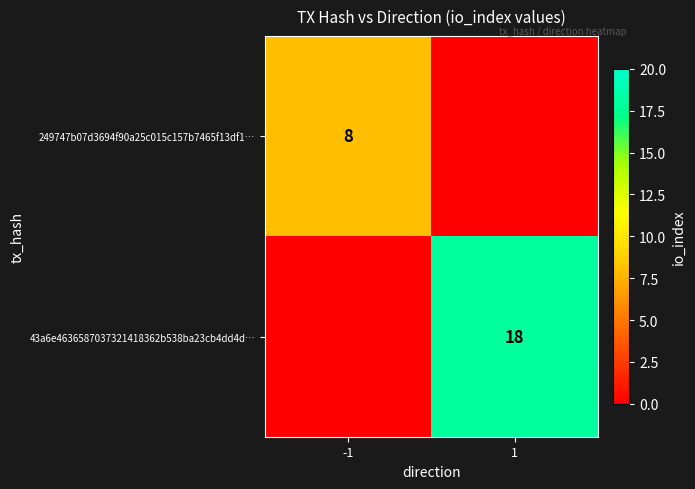

Between 1 and -1, which is larger?

-1